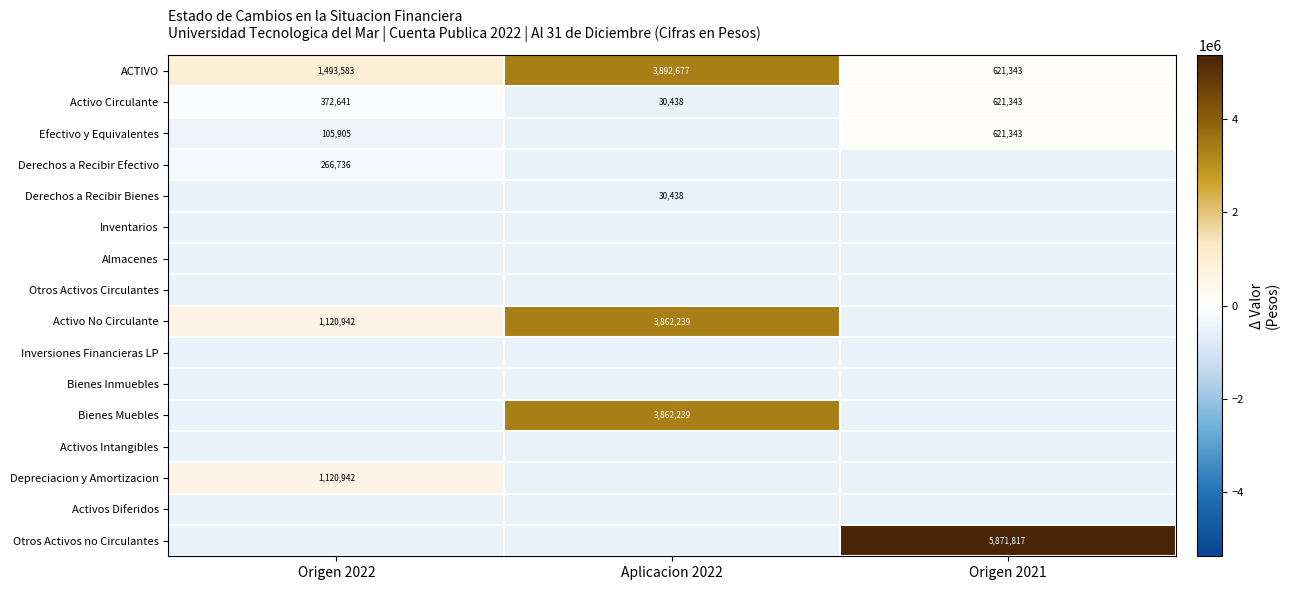

What is the difference between the maximum and minimum values in the Derechos a Recibir Bienes series?

30438.0